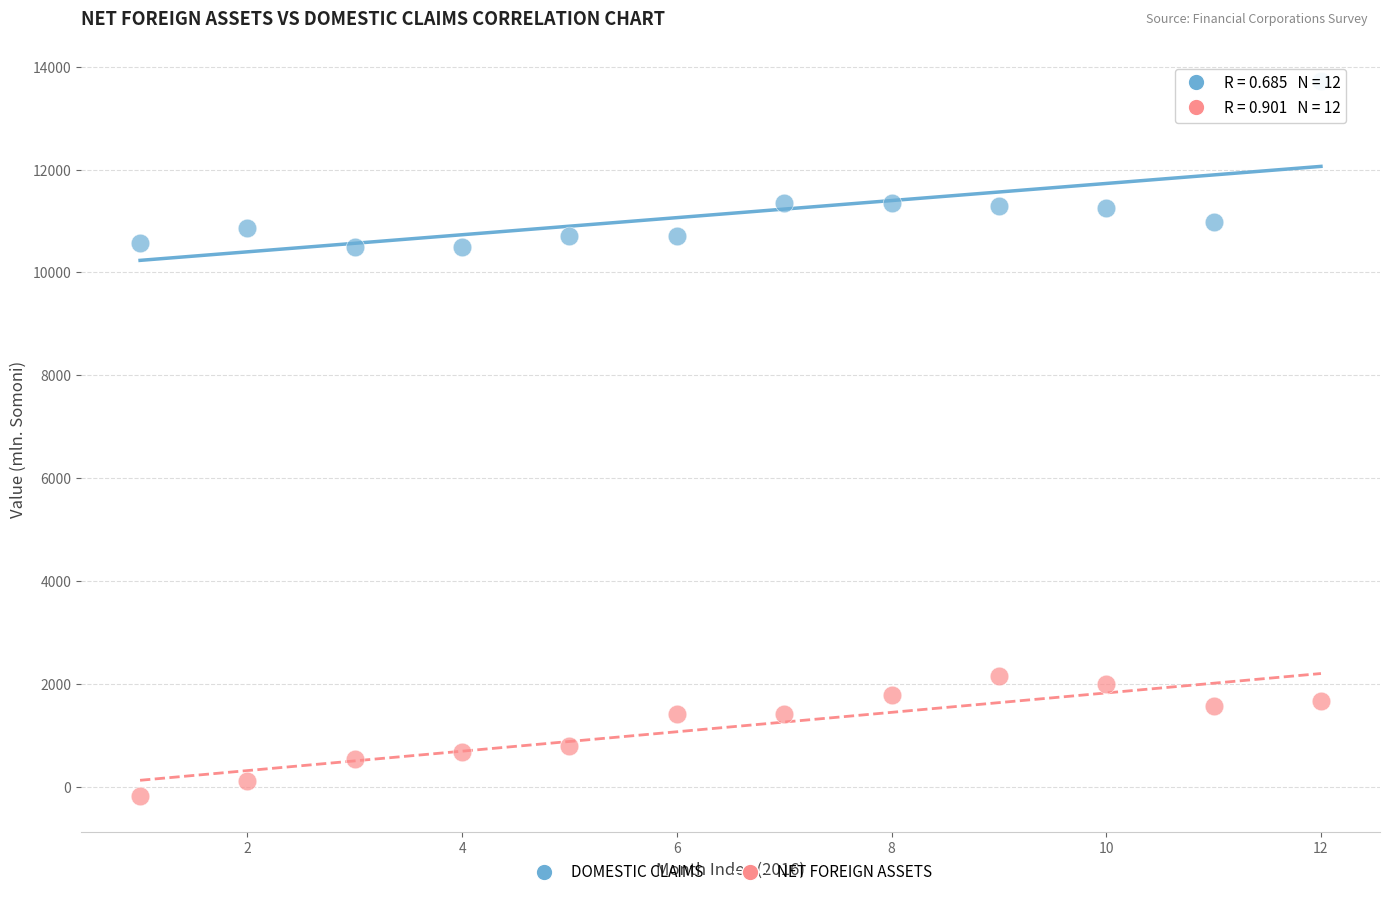

Which series has the widest spread of Y values?

DOMESTIC CLAIMS